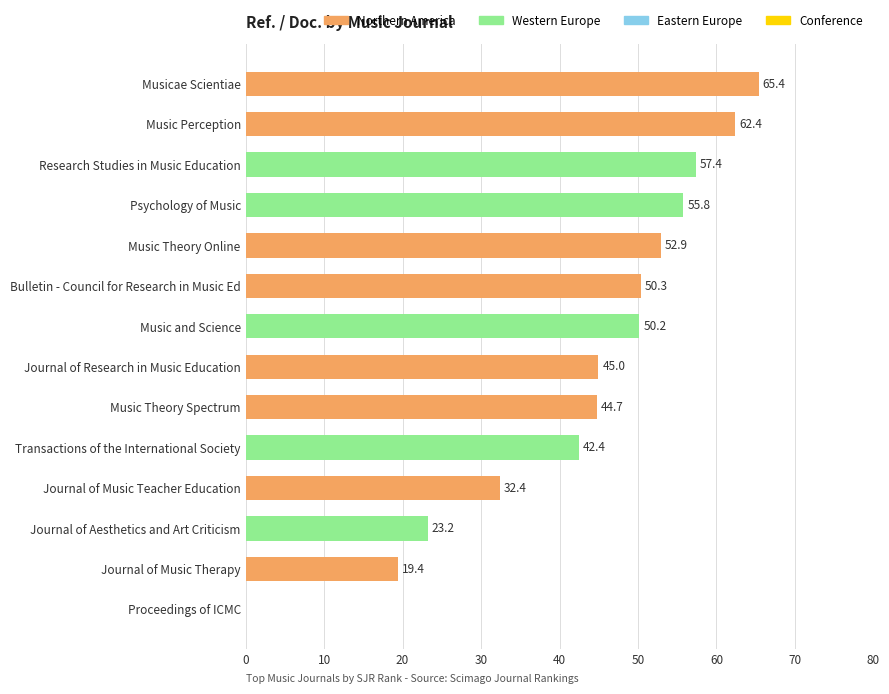

Which category has the highest value across all series?

Musicae Scientiae